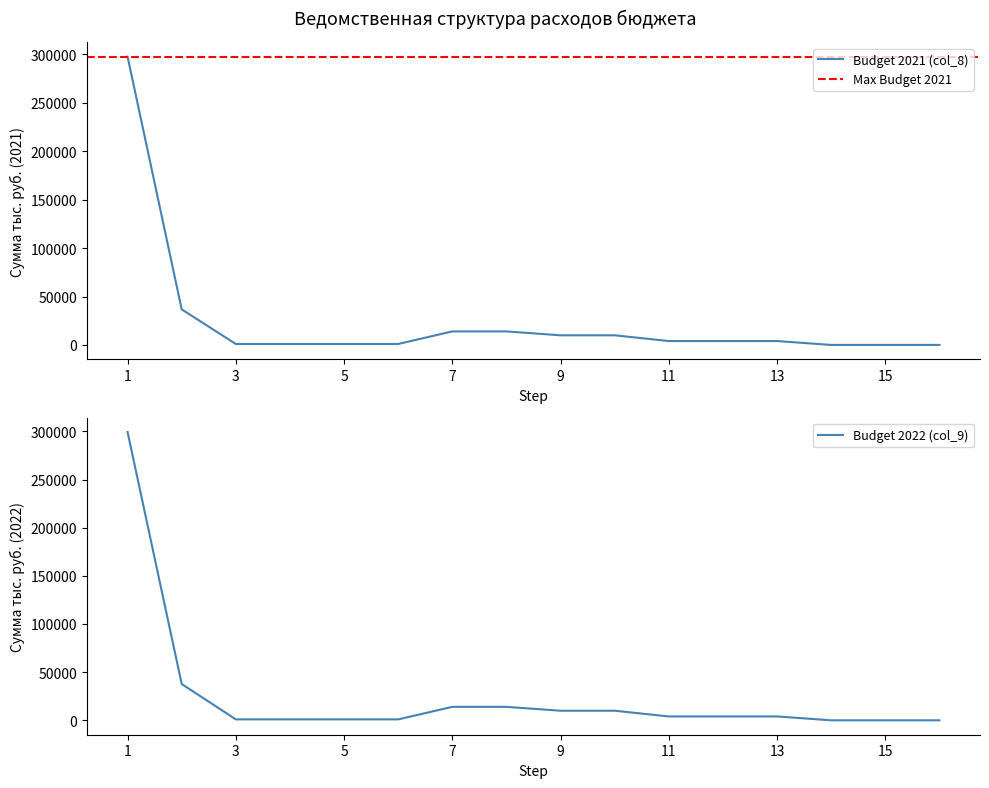

Is this an area chart (filled region under the line)?

No